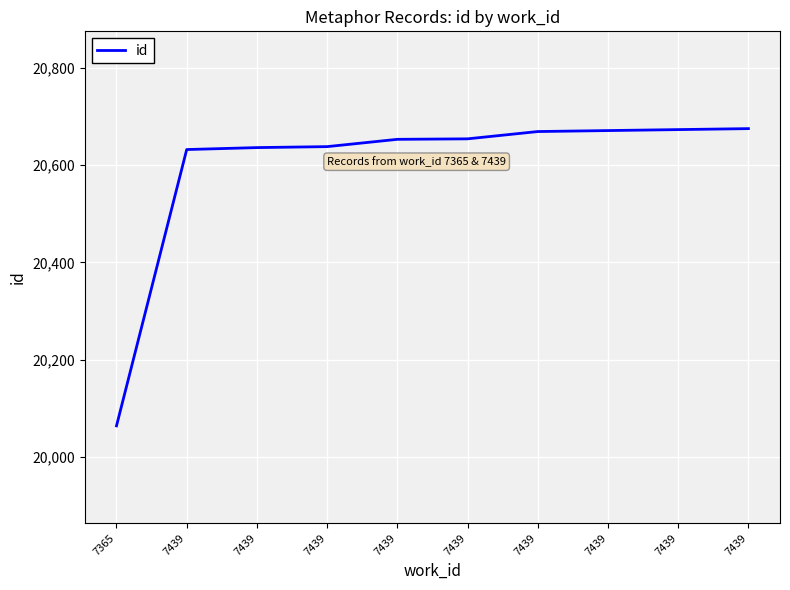

Between 7439 and 7439, which is larger?

7439